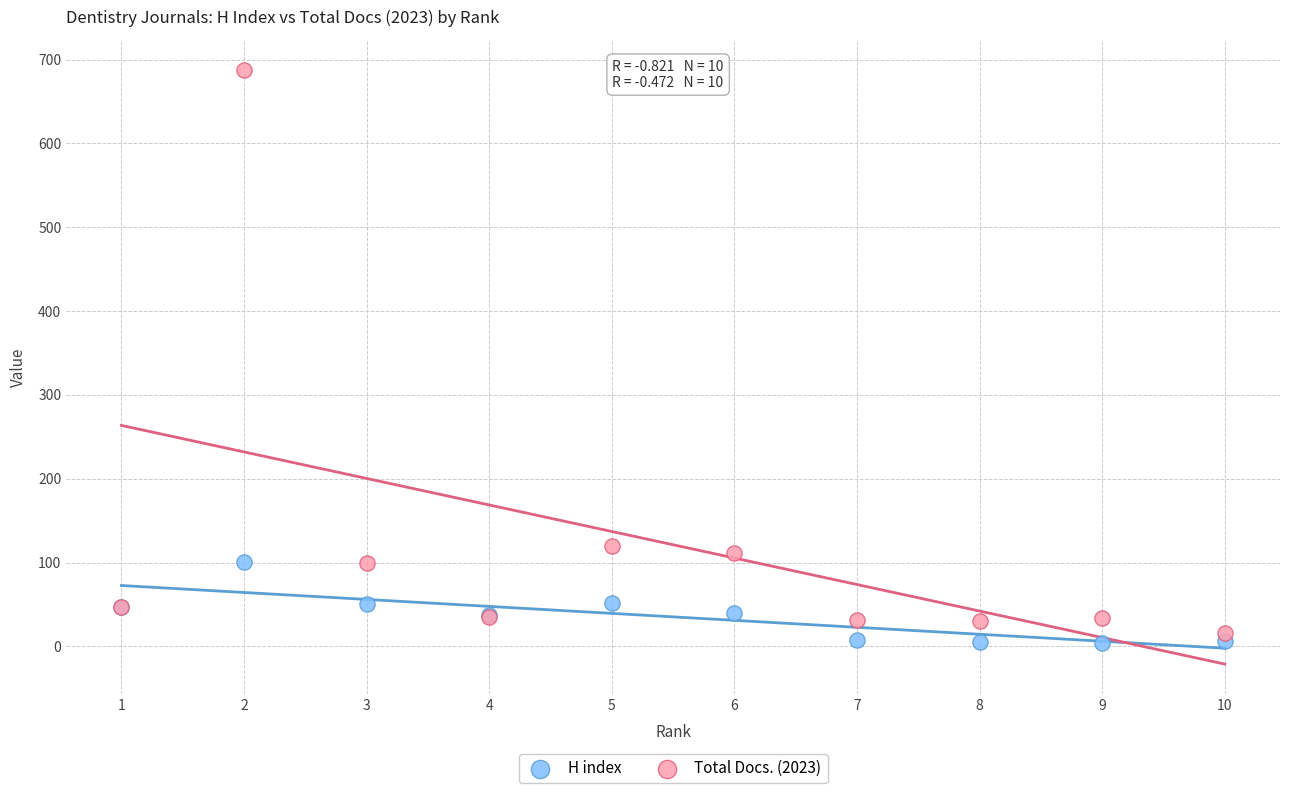

Which series has the largest Y range (max minus min)?

Total Docs. (2023)